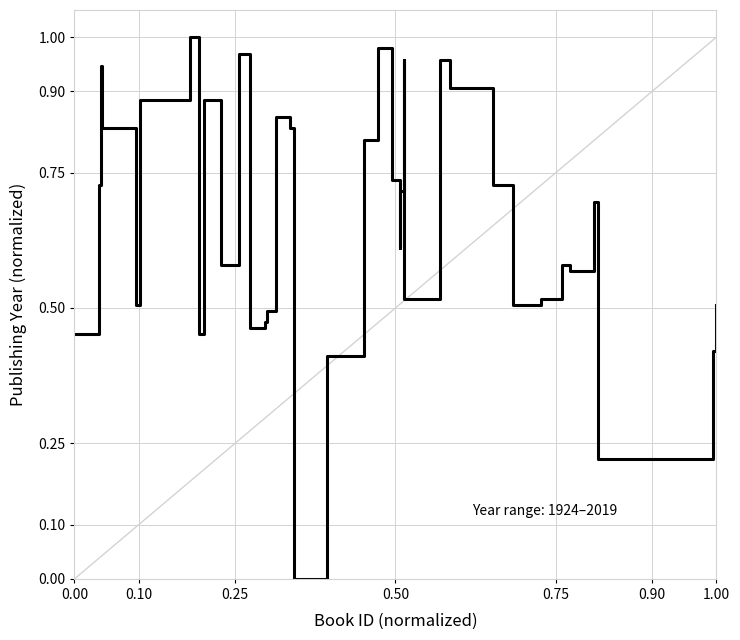

Reading right to left, list all the values displayed in this chart.

0.5	0.4	0.2	0.7	0.6	0.6	0.5	0.5	0.7	0.9	1.0	0.5	1.0	0.7	0.6	0.7	1.0	1.0	0.8	0.4	0.4	0.0	0.8	0.9	0.5	0.5	0.5	1.0	0.6	0.9	0.6	0.5	1.0	0.9	0.5	0.8	0.9	0.7	0.5